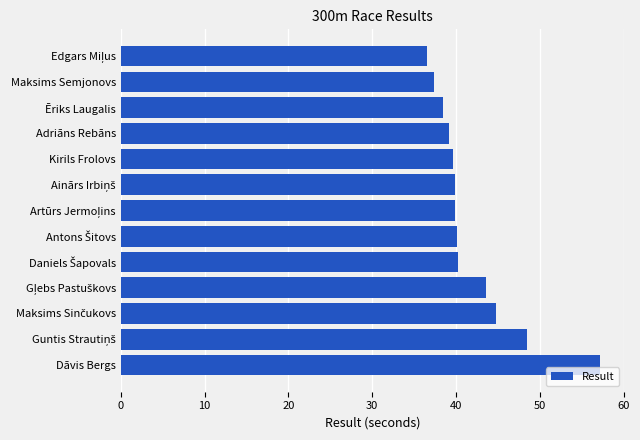

What is the difference between the second highest and second lowest values?

11.0